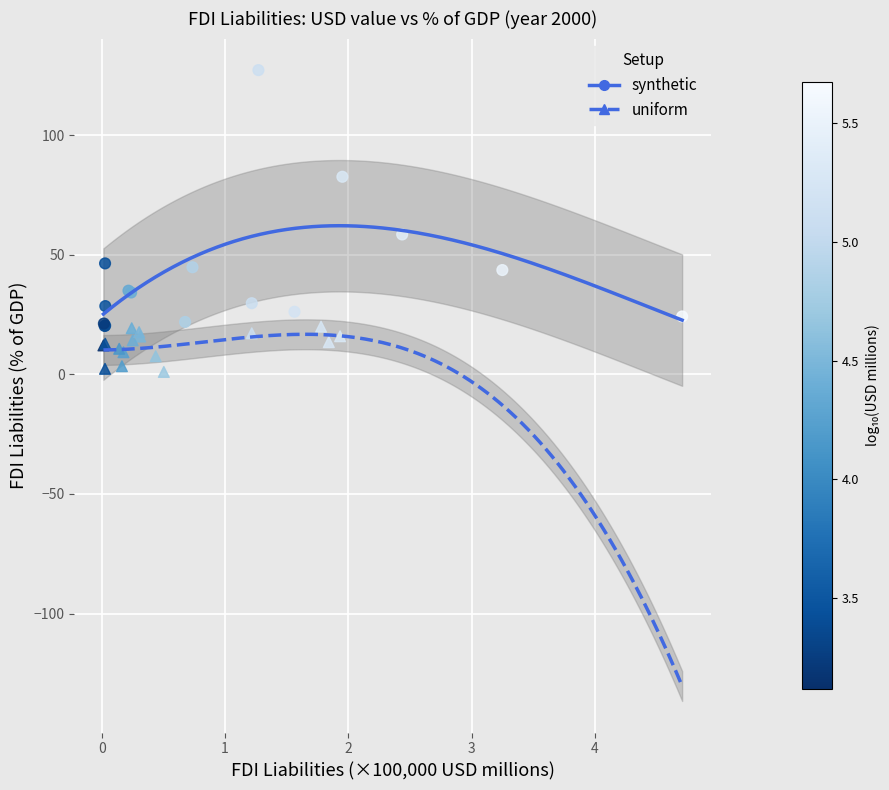

Which series has the widest spread of Y values?

synthetic